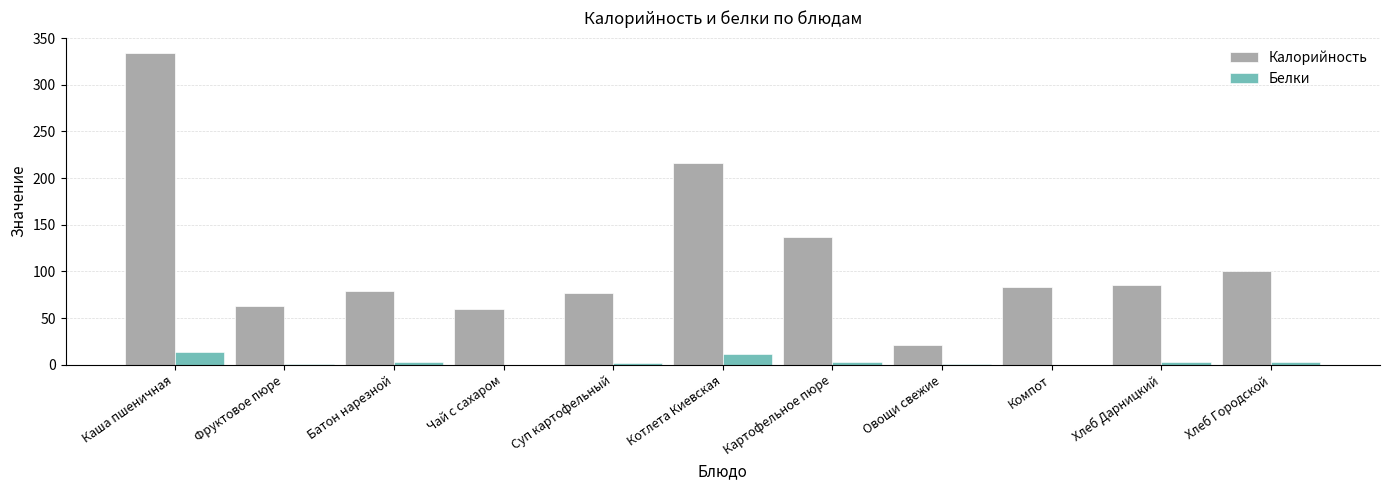

Which series changed the most between Котлета Киевская and Компот?

Калорийность